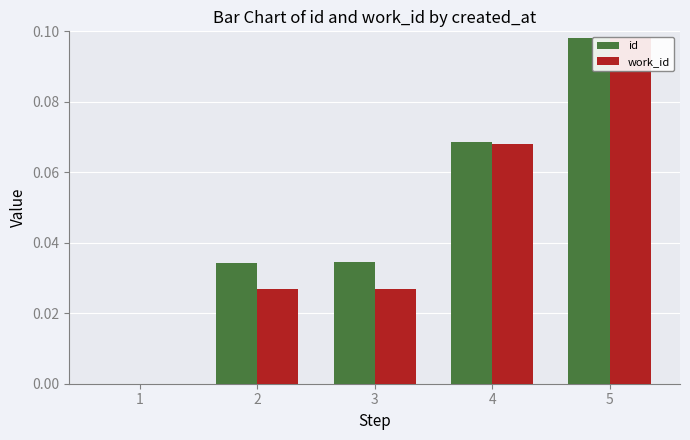

Does the chart contain stacked bars?

No